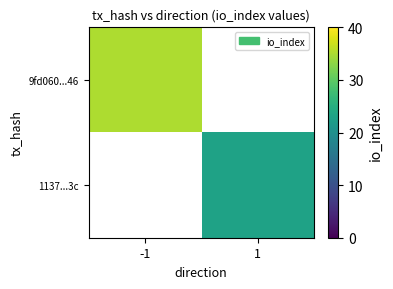

Is the value of 9fd060...46 at -1 greater than the value of 1137...3c at 1?

Yes